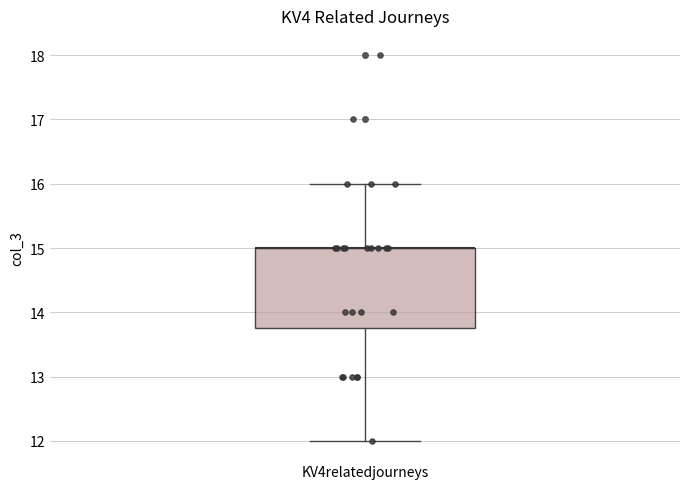

Where does the lower whisker of the box for KV4relatedjourneys end on the y-axis? The values are not printed on the chart, so give them approximately, as read against the axis.

12.0